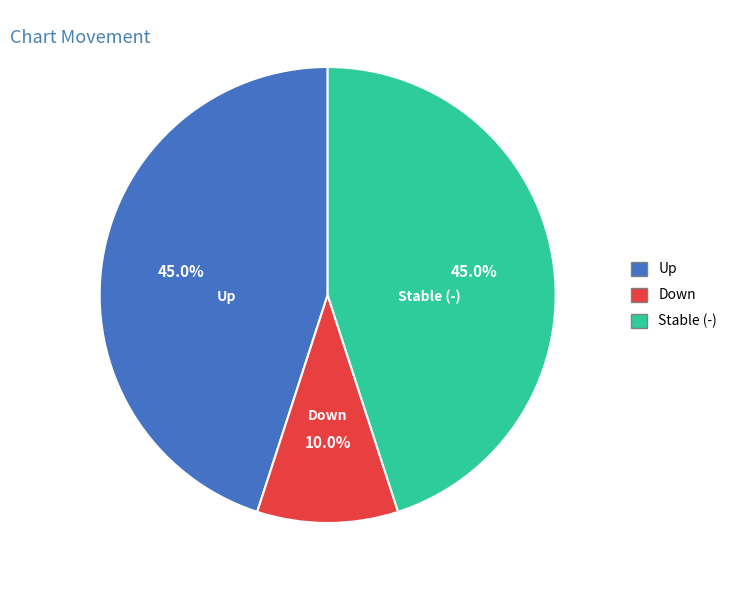

Is there a majority slice in this chart?

No